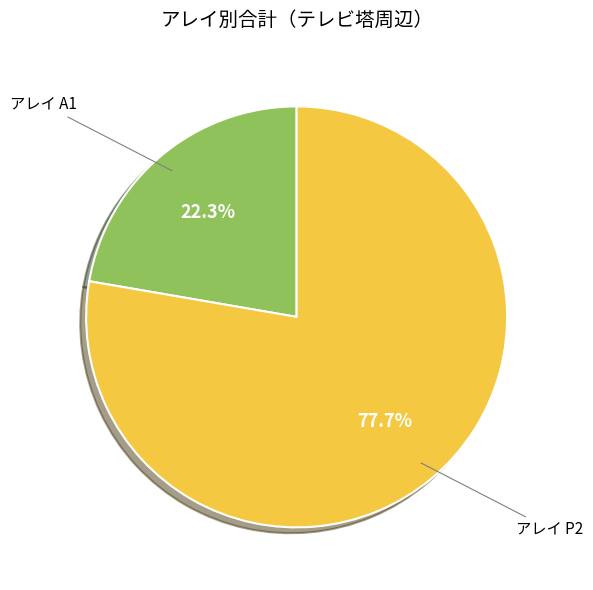

Does any single category account for the majority?

Yes